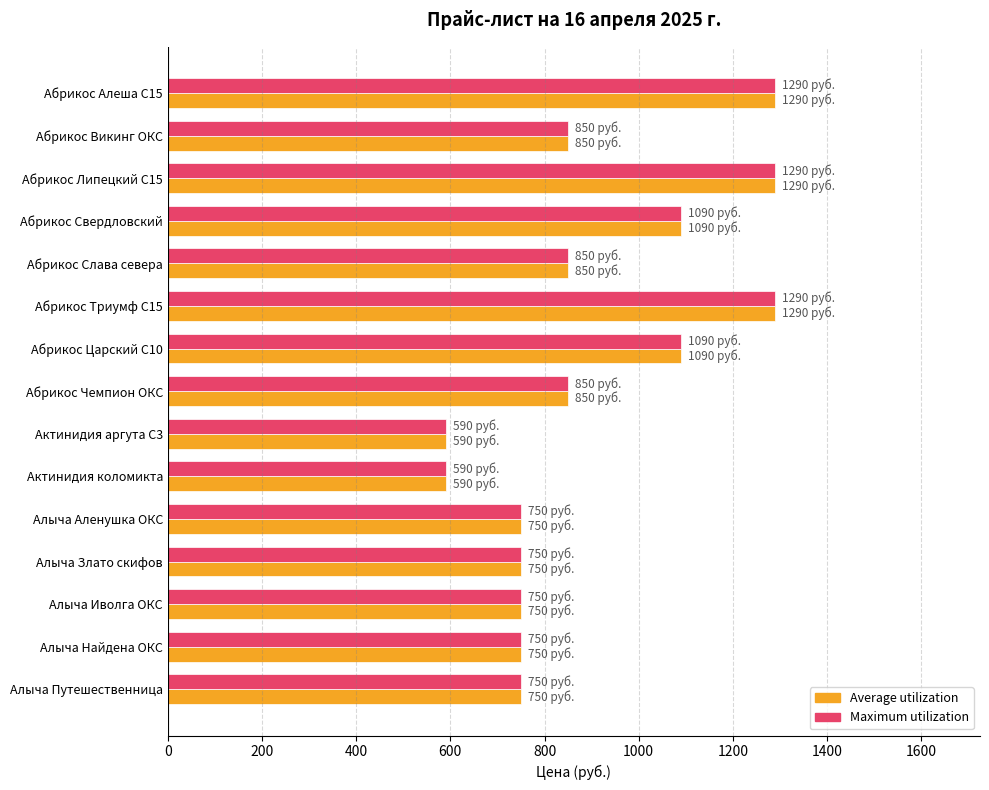

Is the value of Average utilization at Абрикос Свердловский greater than the value of Maximum utilization at Актинидия аргута С3?

Yes